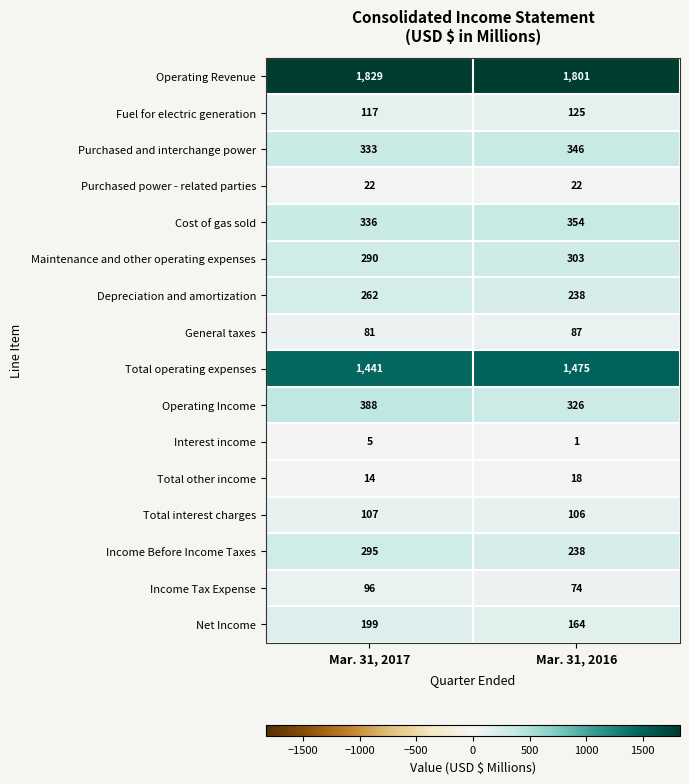

What is the total value across all series at Mar. 31, 2016?

5678